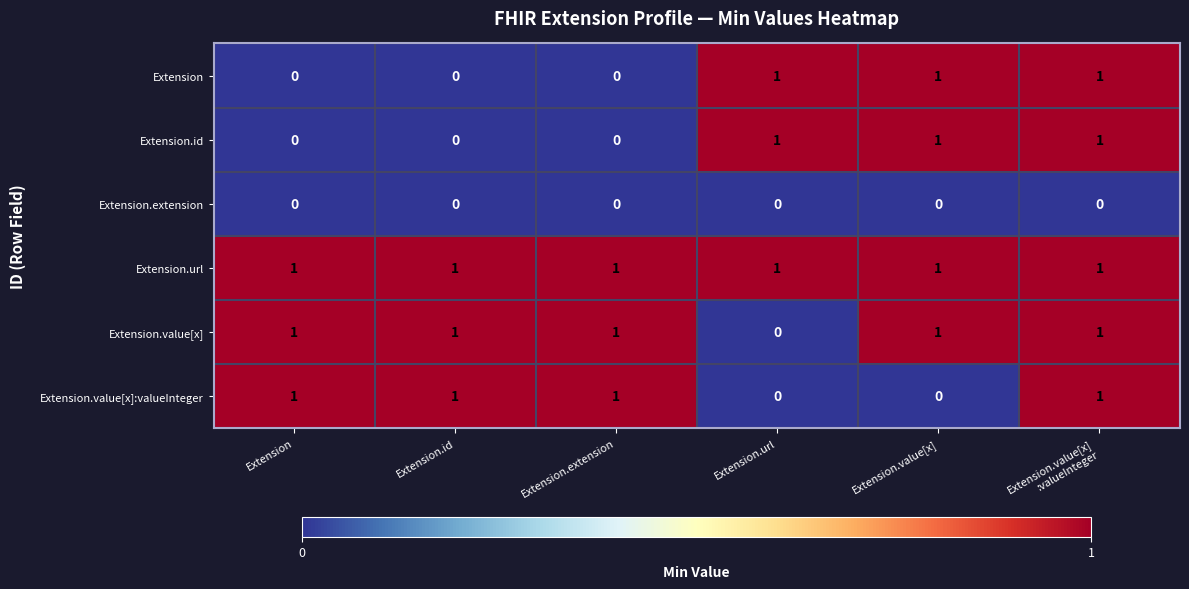

How many data points in Extension.value[x] are less than 1?

1